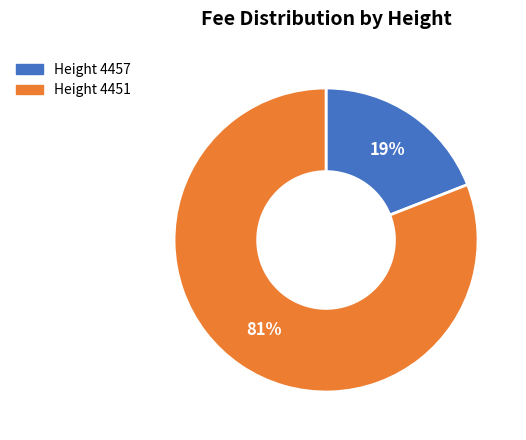

How many slices are in this pie chart?

2